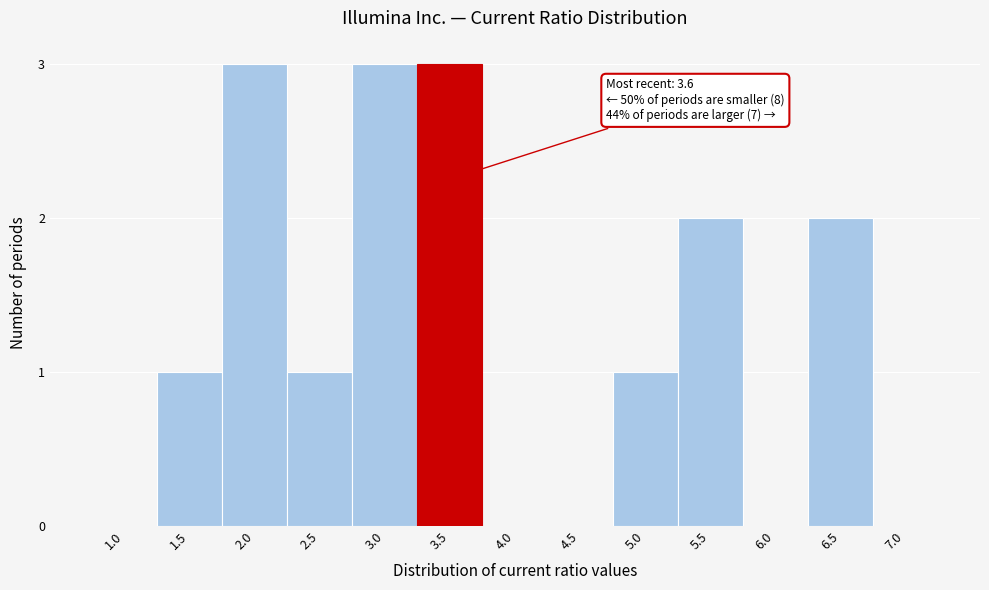

Reading left to right, extract all data points from this chart.

1.0=0	1.5=1	2.0=3	2.5=1	3.0=3	3.5=3	4.0=0	4.5=0	5.0=1	5.5=2	6.0=0	6.5=2	7.0=0